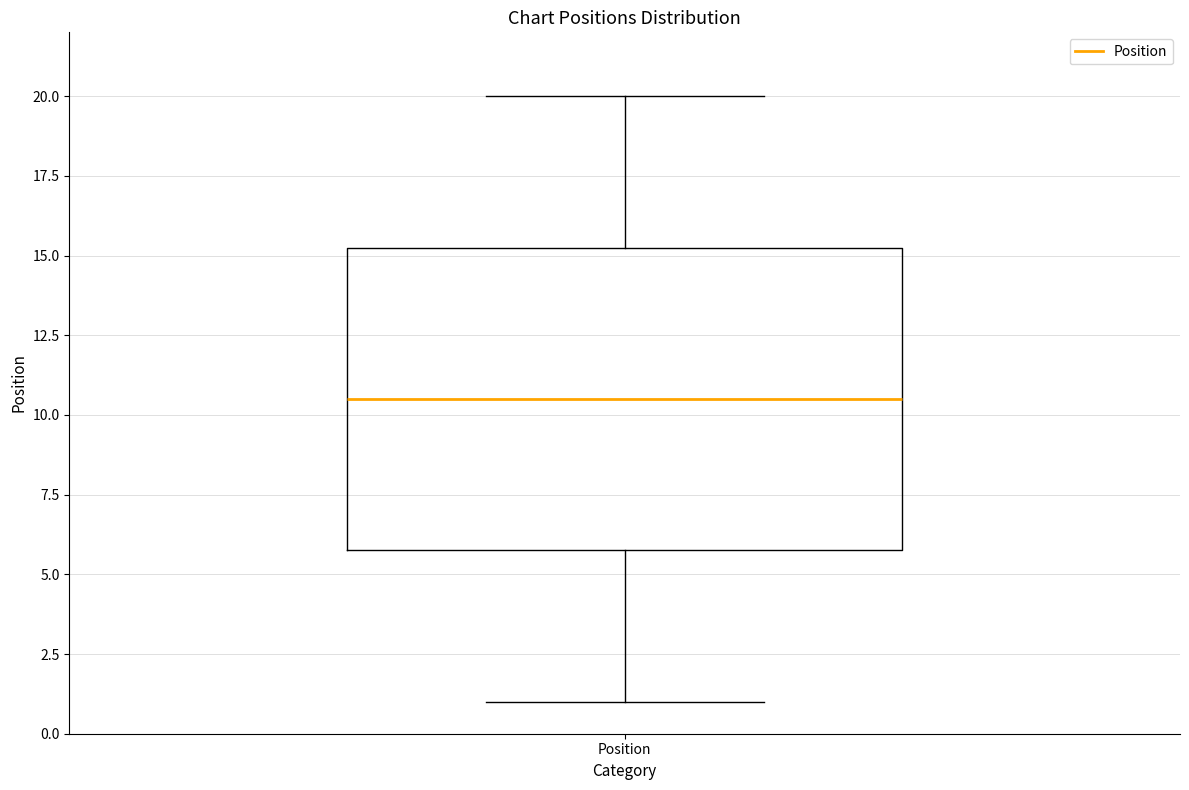

Where is the upper edge of the box for Position on the y-axis? The values are not printed on the chart, so give them approximately, as read against the axis.

15.5